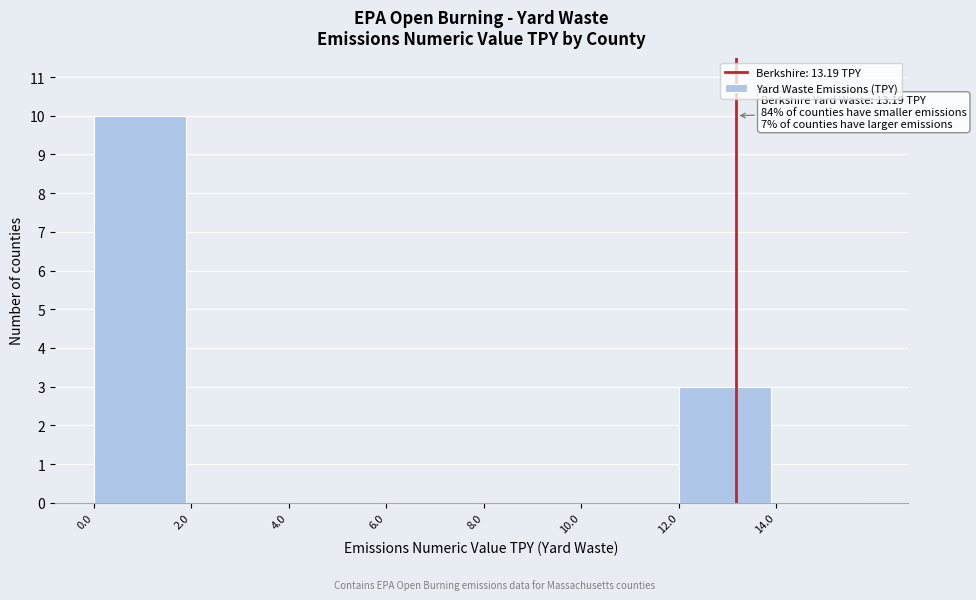

Over which range of the x-axis is the bar tallest?

0 to 2